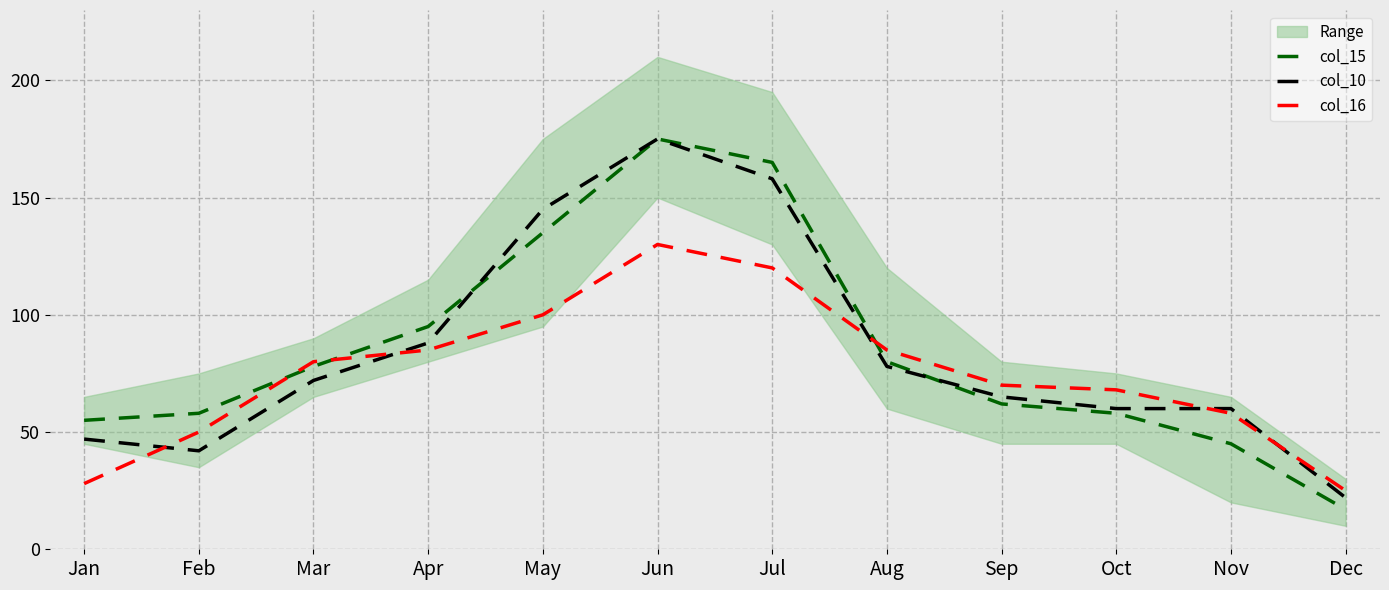

At how many categories does at least one series exceed 102?

3